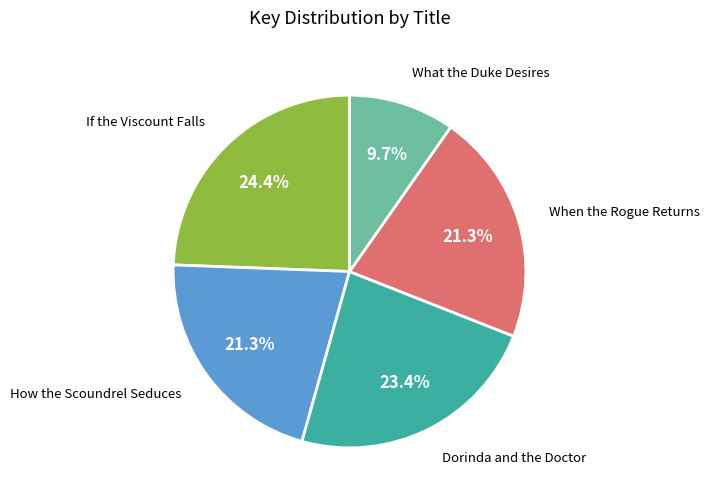

Is there a majority slice in this chart?

No